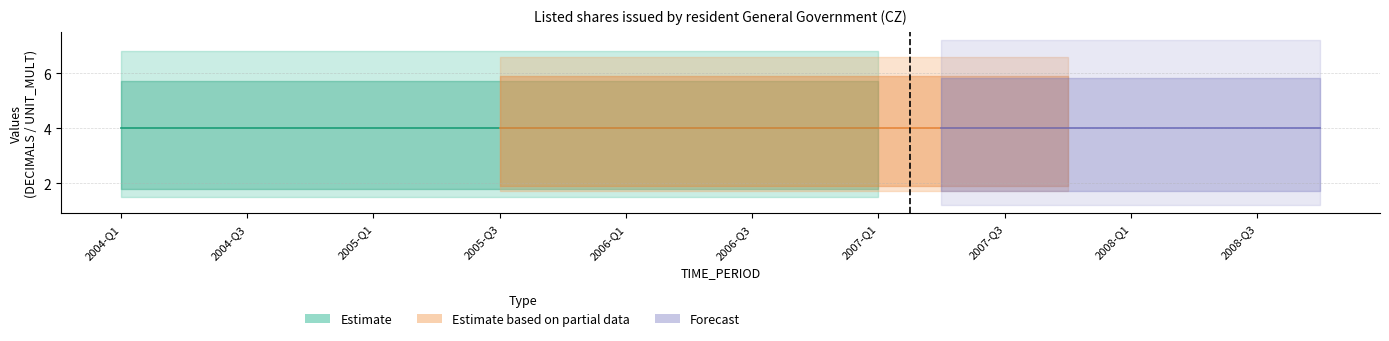

Which category has the highest value in the UNIT_MULT series?

2004-Q1